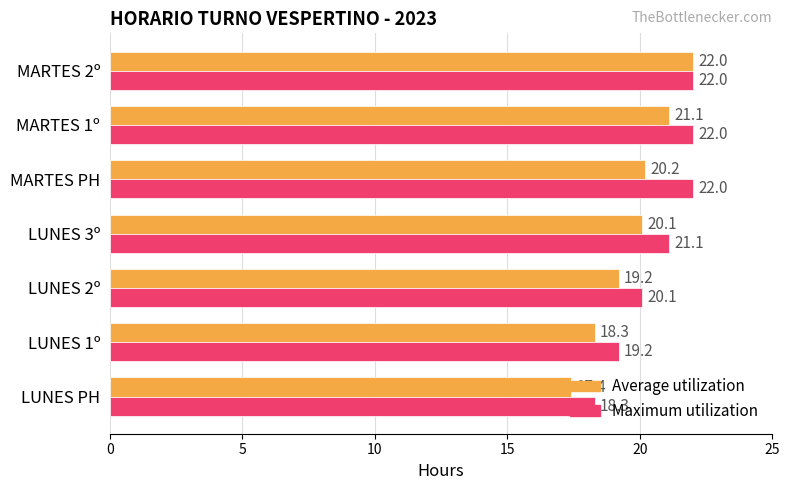

Which series has the widest spread of values?

Average utilization